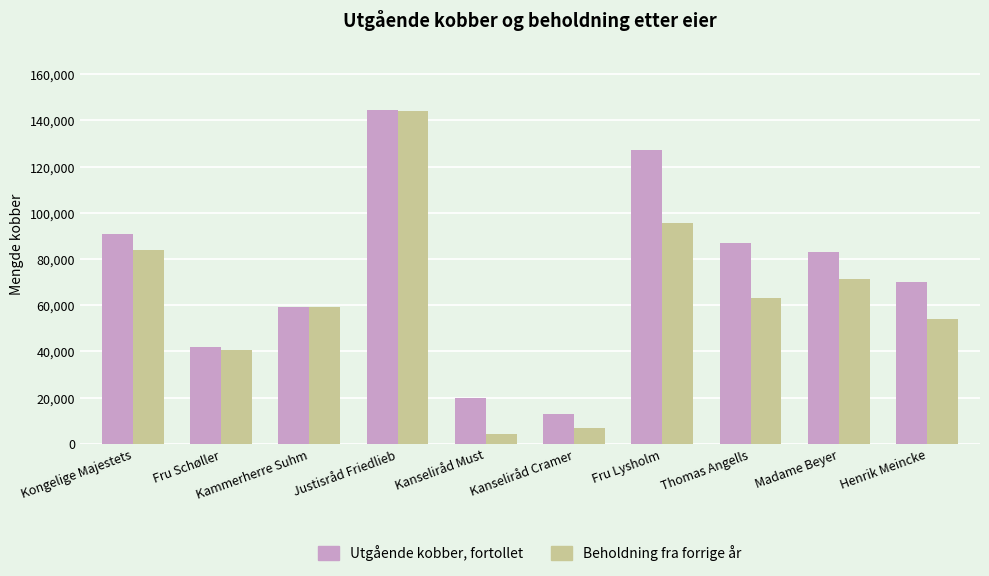

How many bars are there in each group?

2